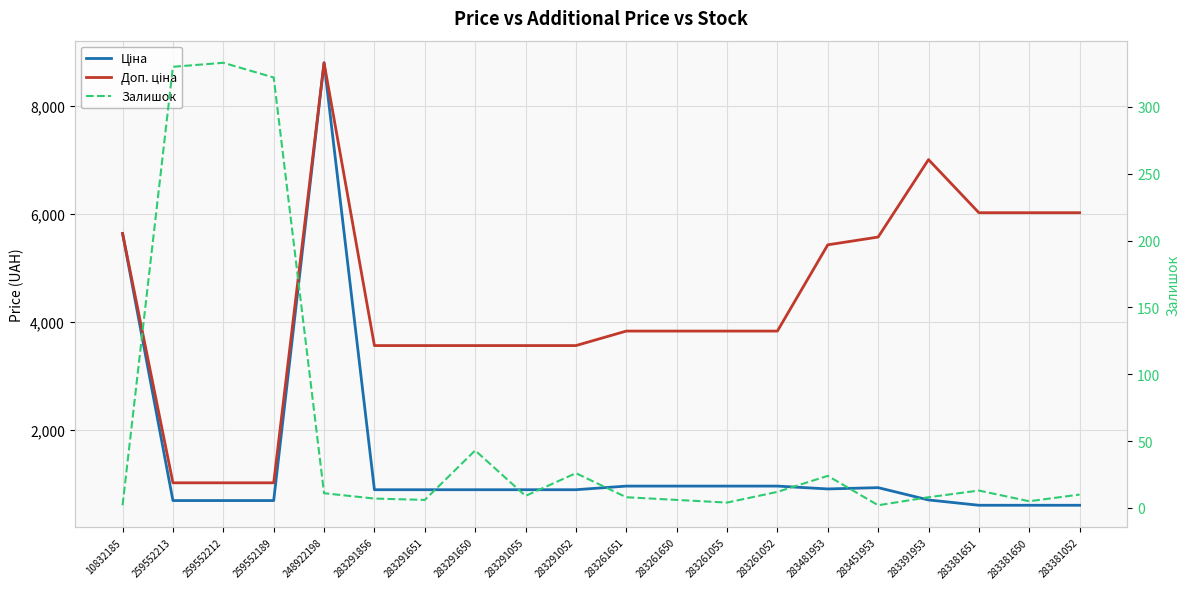

How many distinct data groups are displayed?

3